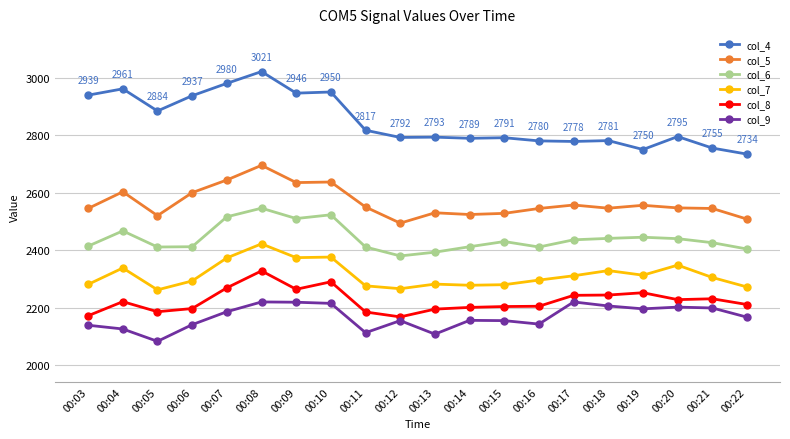

What is the value of the col_6 point at the 20th from the left?

2404